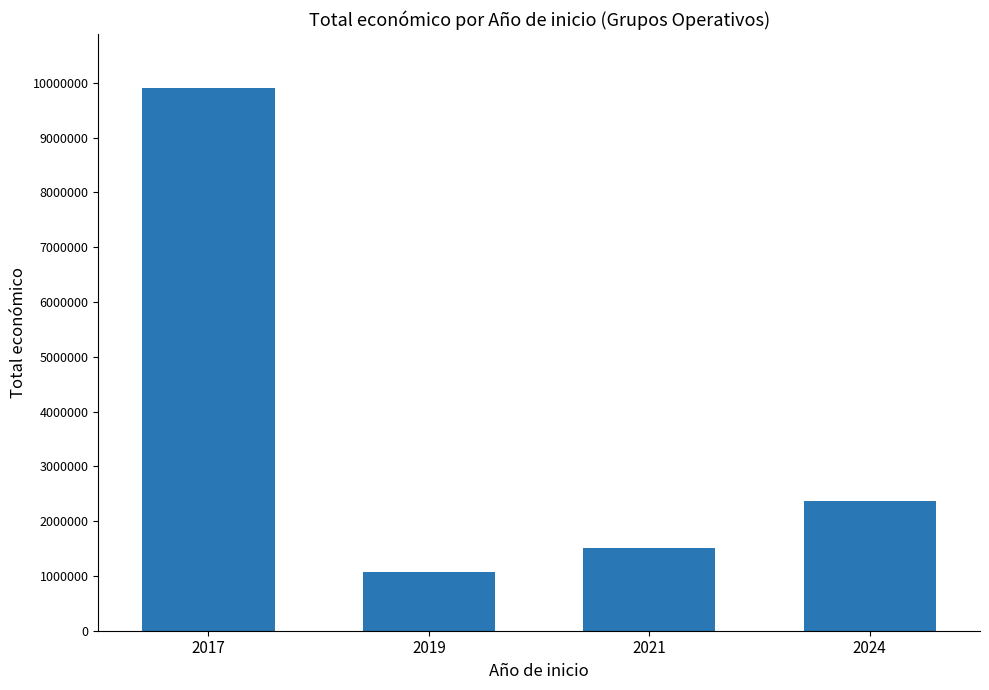

Reading left to right, what are all the values shown in this chart?

2017=9900193	2019=1067952	2021=1511621	2024=2365405